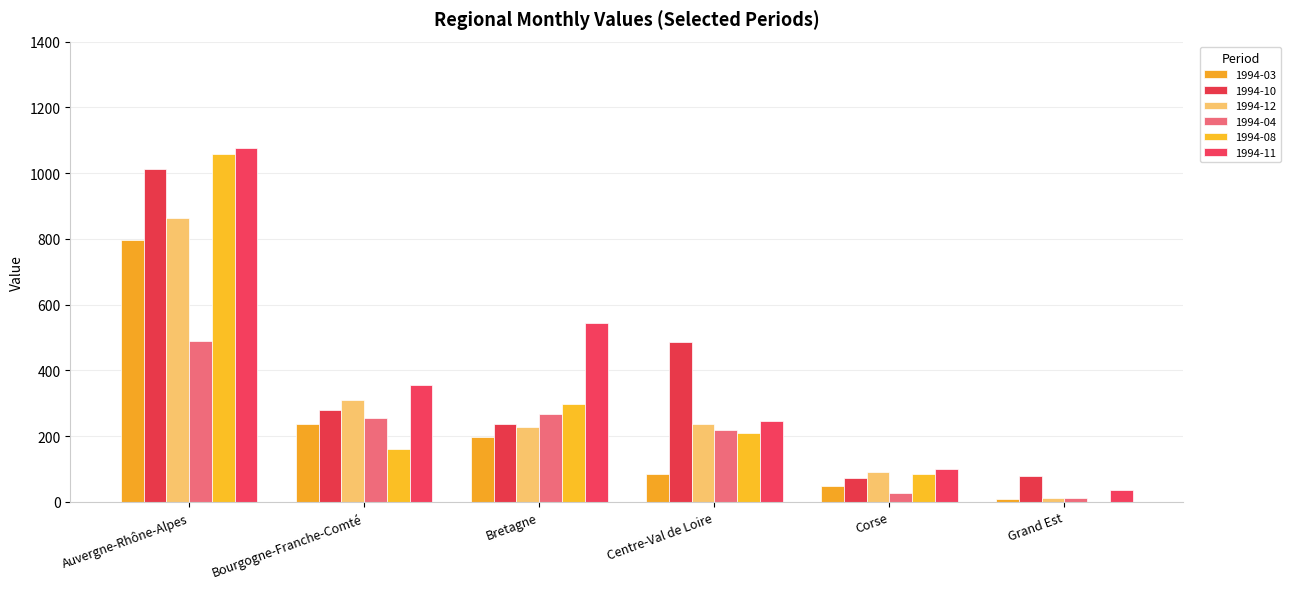

What is the value of the 1994-10 bar at the 1st from the left?

1012